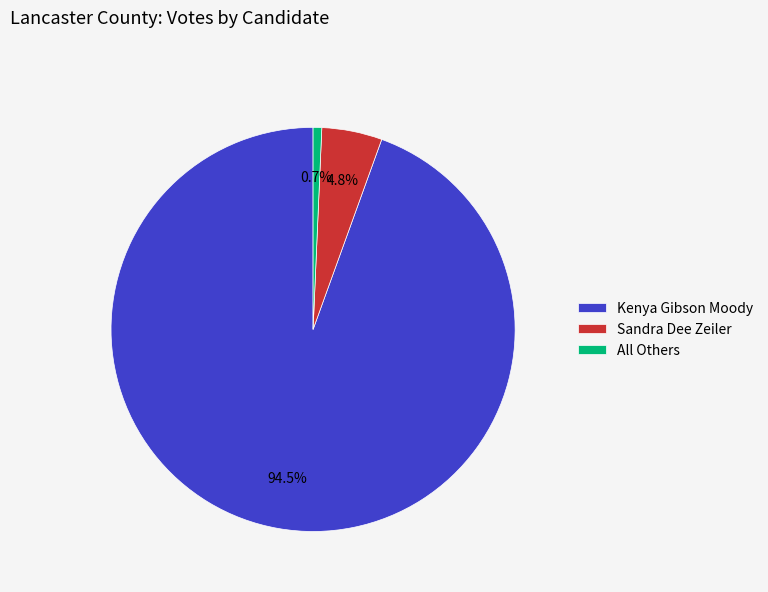

Which category has the biggest portion of the pie?

Kenya Gibson Moody